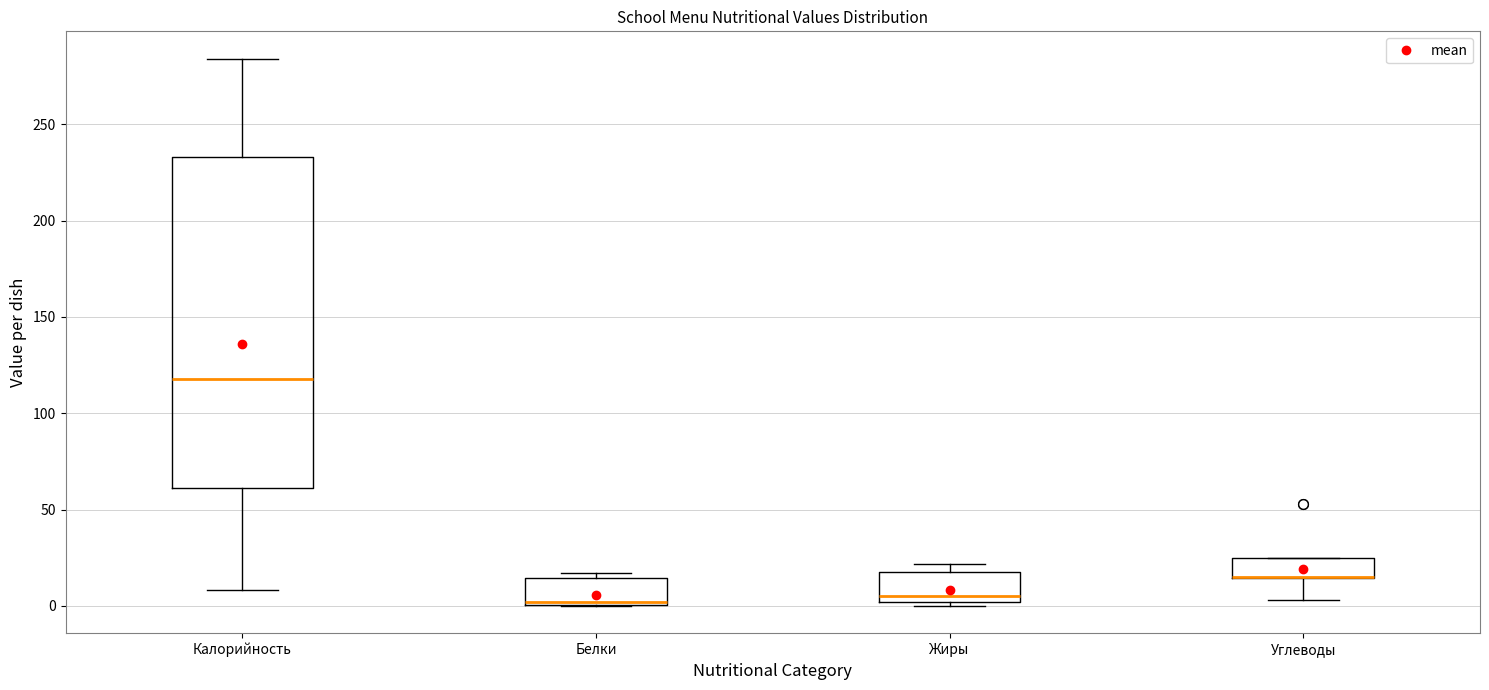

Comparing the boxes themselves (not the whiskers), which one is the tallest?

Калорийность